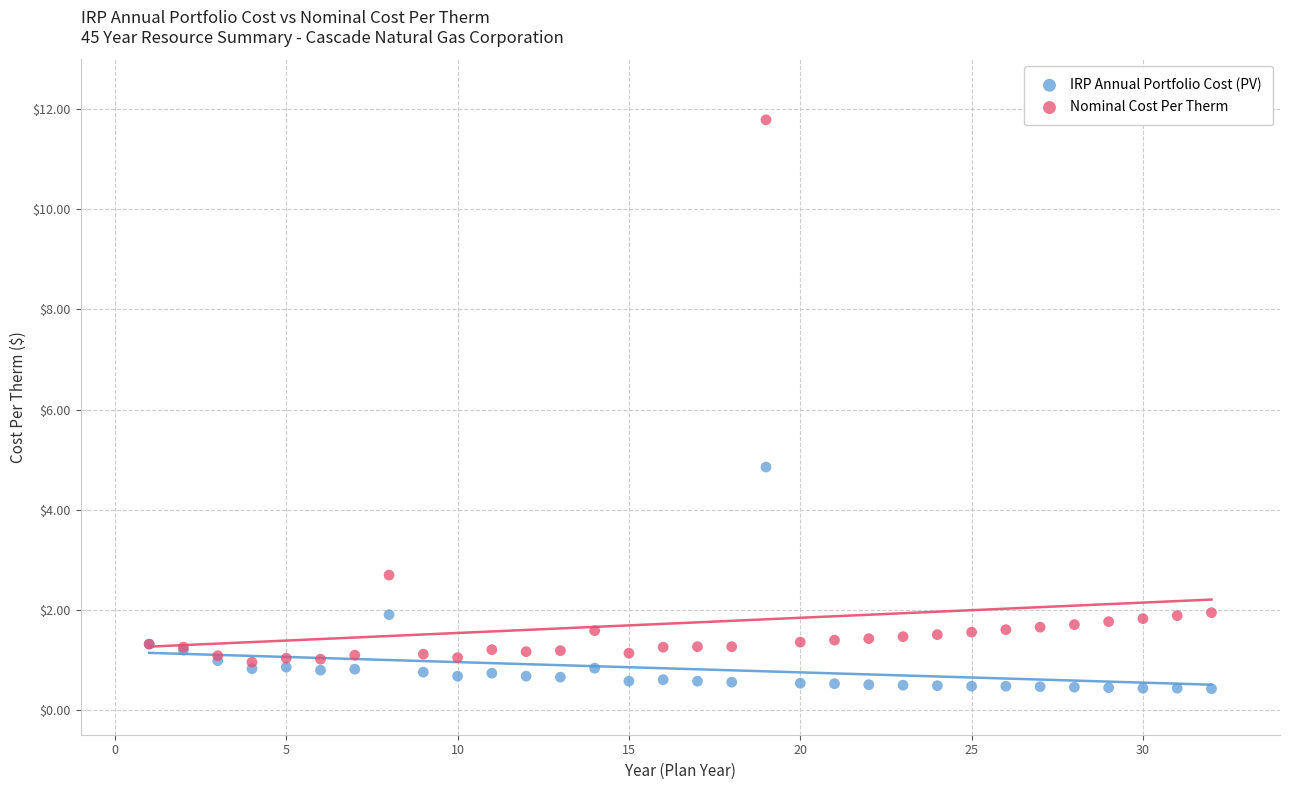

In the Nominal Cost Per Therm series, what Y value is closest to 6?

2.7